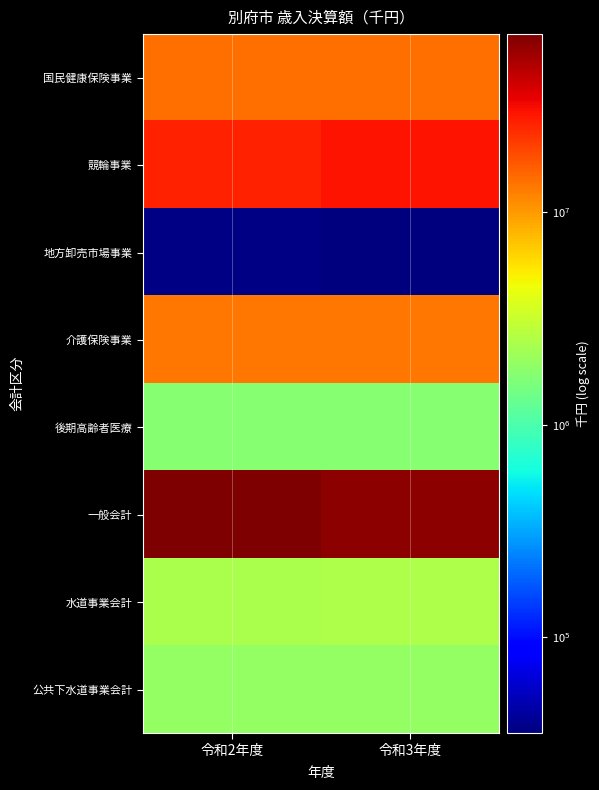

Between 令和3年度 and 令和2年度, which is larger?

令和3年度